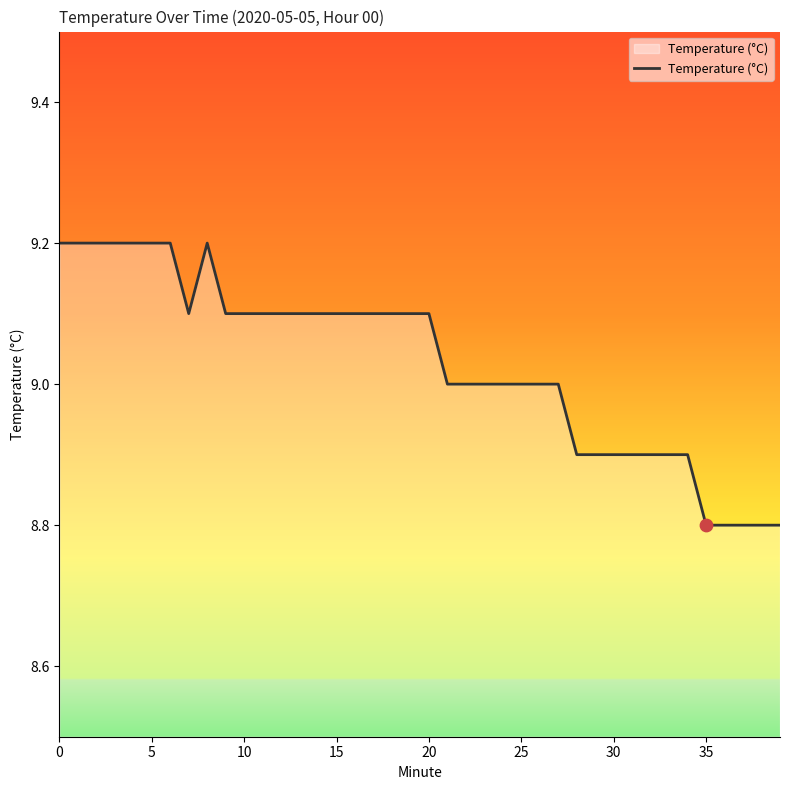

What is the difference between the maximum and minimum values?

0.4